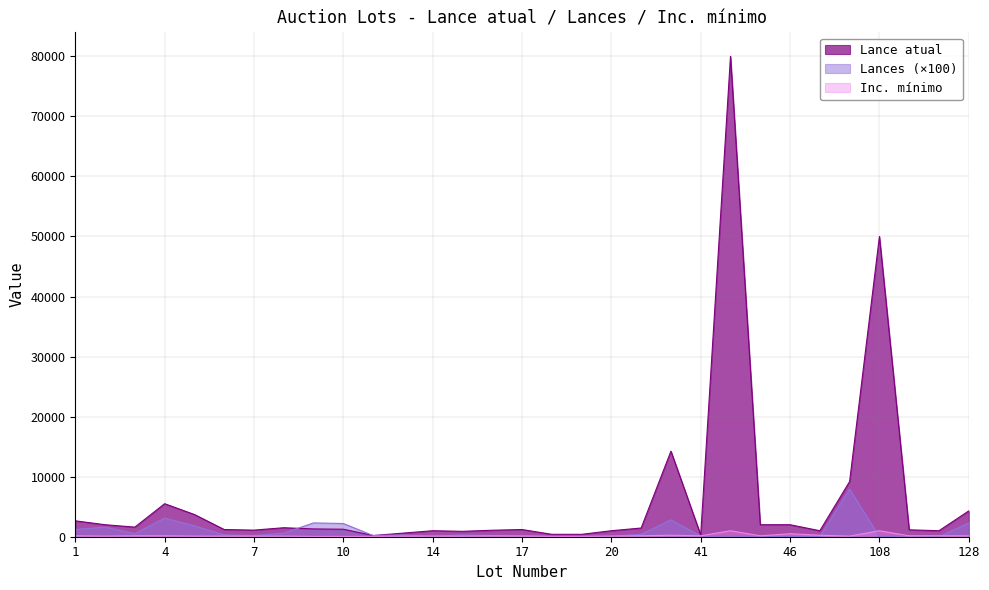

Reading left to right, list all the values displayed in this chart.

Lance atual: 1=2650	2=2000	3=1600	4=5500	5=3700	6=1200	7=1100	8=1500	9=1300	10=1250	12=200	13=600	14=1000	15=900	16=1080	17=1200	18=400	19=400	20=1000	21=1450	22=14250	41=300	42=80000	45=2000	46=2000	50=1000	105=9200	108=50000	121=1150	123=1000	128=4300
Lances: 1=1200	2=1600	3=500	4=3100	5=1800	6=300	7=200	8=600	9=2300	10=2200	12=200	13=300	14=100	15=300	16=200	17=200	18=100	19=100	20=100	21=400	22=2800	41=100	42=100	45=100	46=0	50=0	105=7900	108=0	121=200	123=0	128=2300
Inc. mínimo: 1=150	2=100	3=150	4=150	5=100	6=100	7=100	8=100	9=50	10=50	12=50	13=100	14=100	15=100	16=140	17=100	18=50	19=50	20=100	21=150	22=250	41=150	42=1000	45=150	46=500	50=250	105=100	108=1000	121=150	123=150	128=150